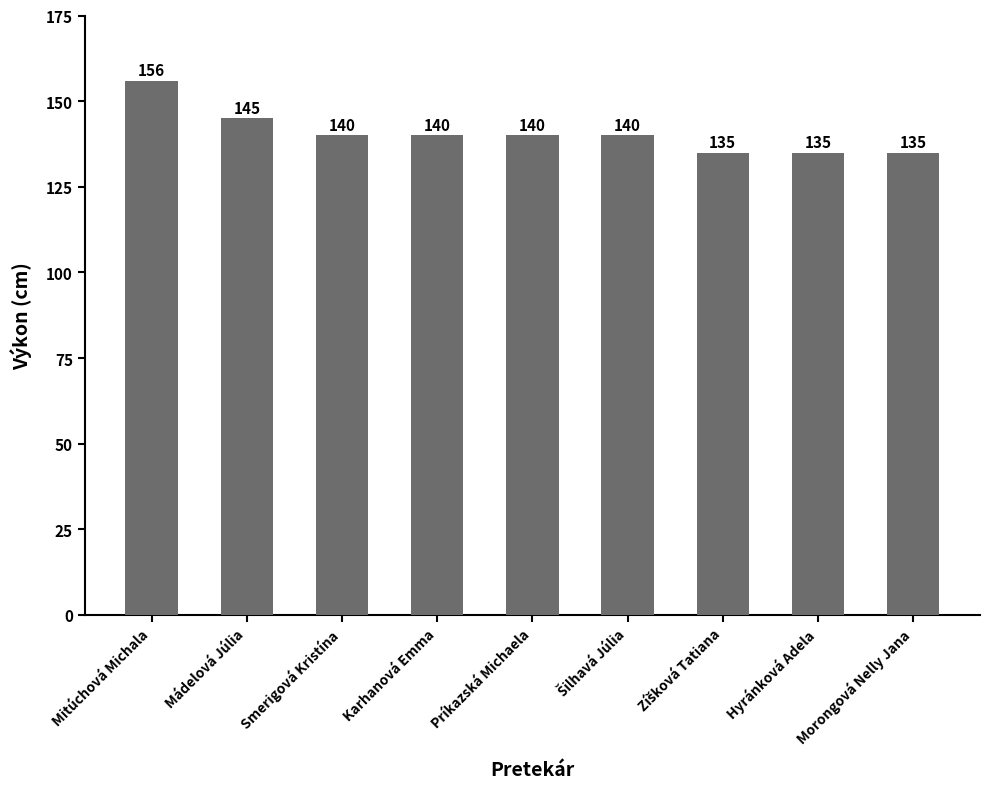

Which label corresponds to the largest value in the chart?

Mitúchová Michala